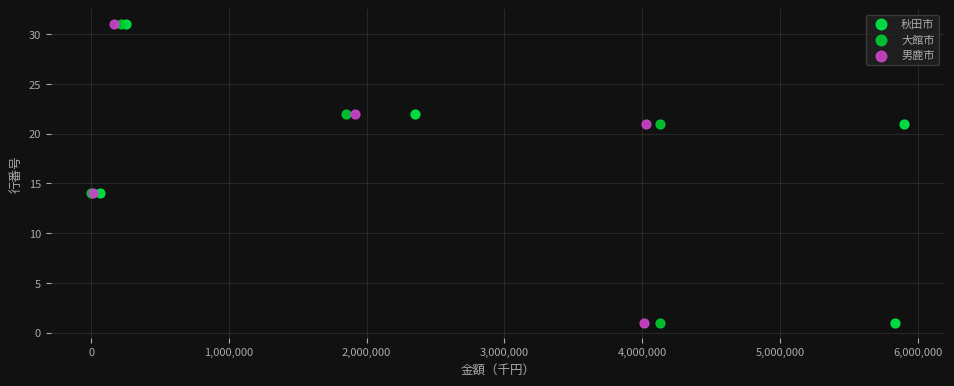

What are all the series names shown in the legend?

秋田市, 大館市, 男鹿市